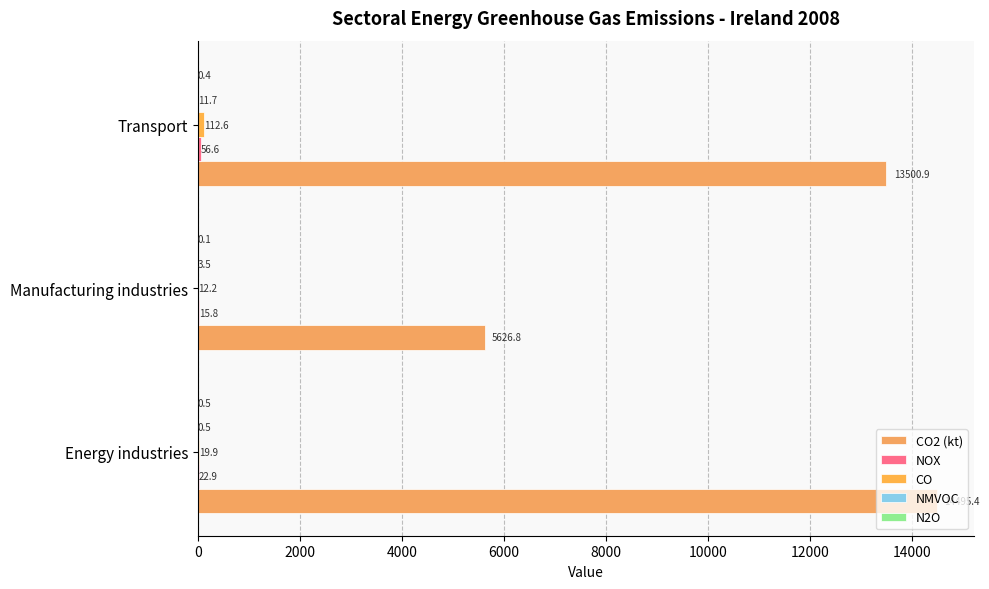

Which series has the largest total across all categories?

CO2 (kt)